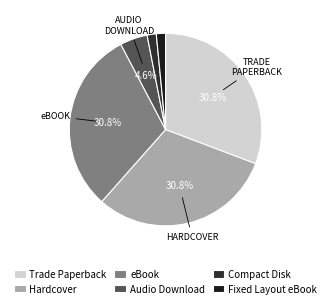

What is the smallest slice in the pie chart?

Compact Disk